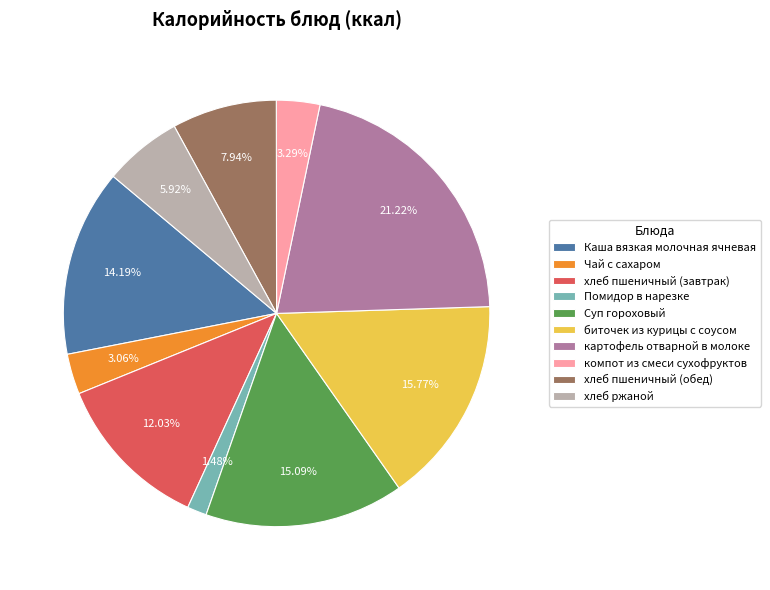

Which slice is the smallest?

Помидор в нарезке